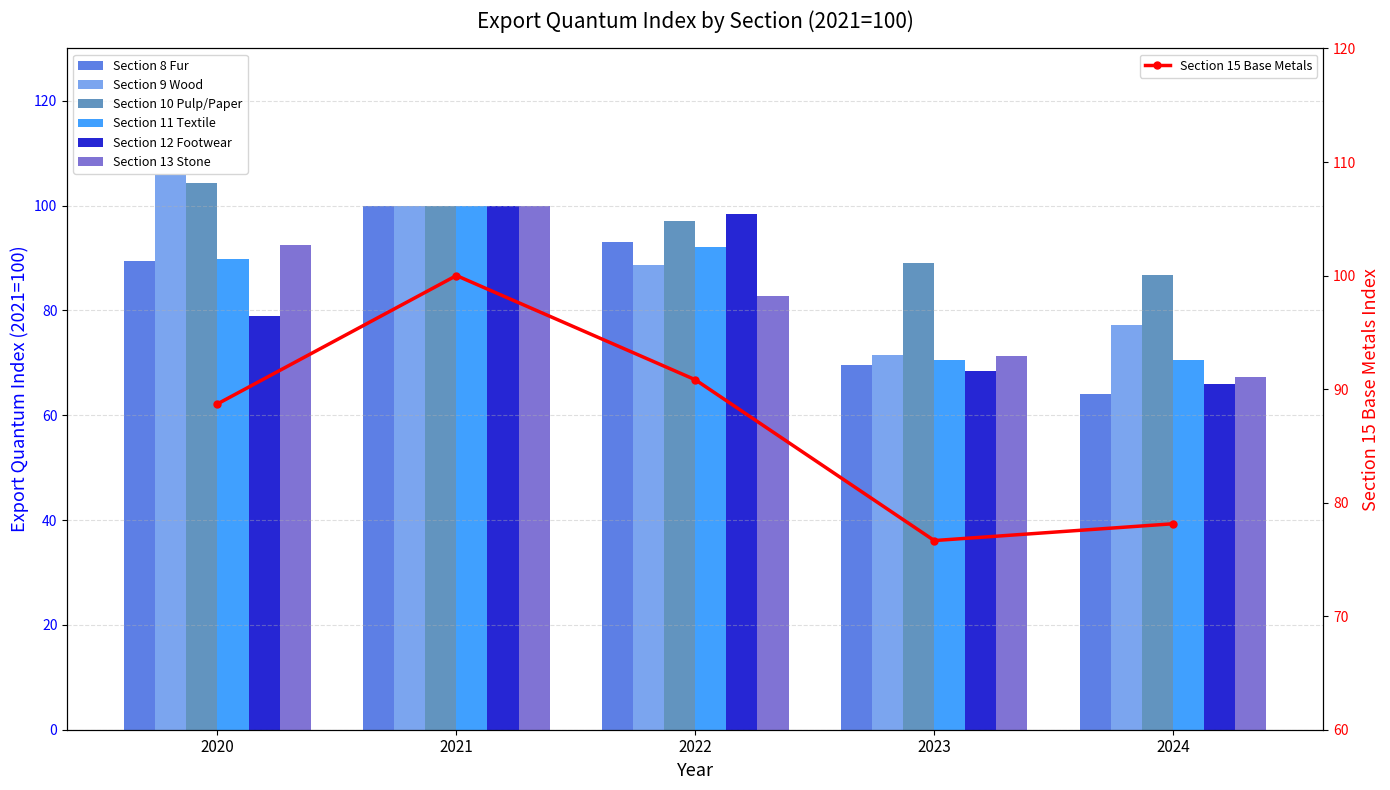

What is the maximum value for Section 11 Textile?

100.0